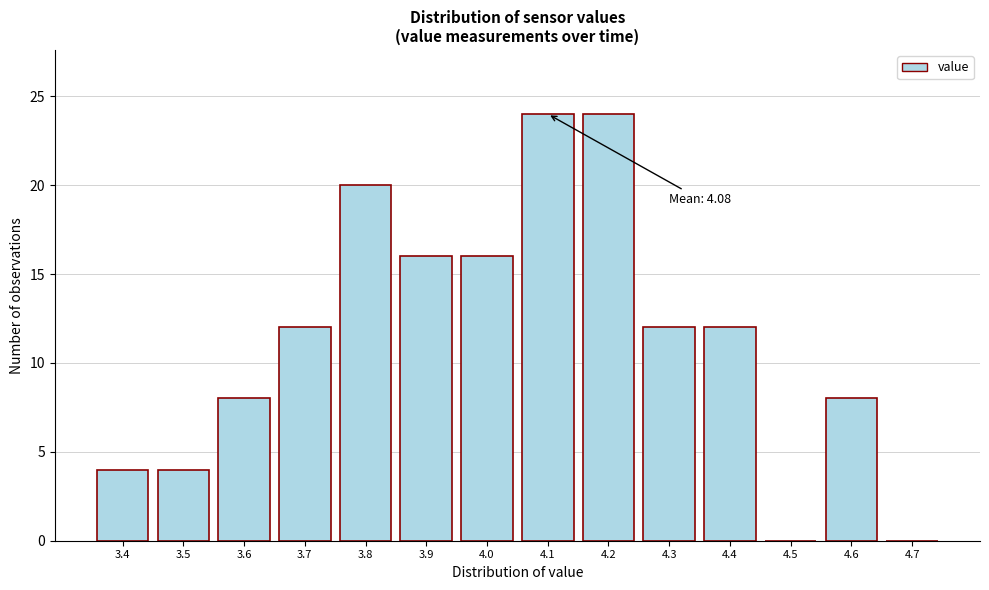

Reading right to left, what are all the values shown in this chart?

4.7=0	4.6=8	4.5=0	4.4=12	4.3=12	4.2=24	4.1=24	4.0=16	3.9=16	3.8=20	3.7=12	3.6=8	3.5=4	3.4=4